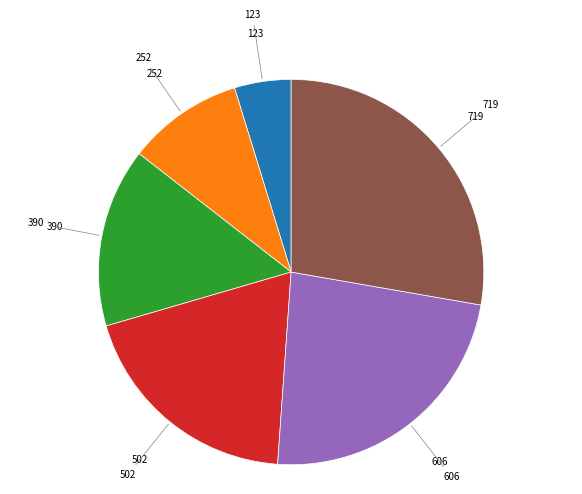

Count the number of slices in the pie.

6